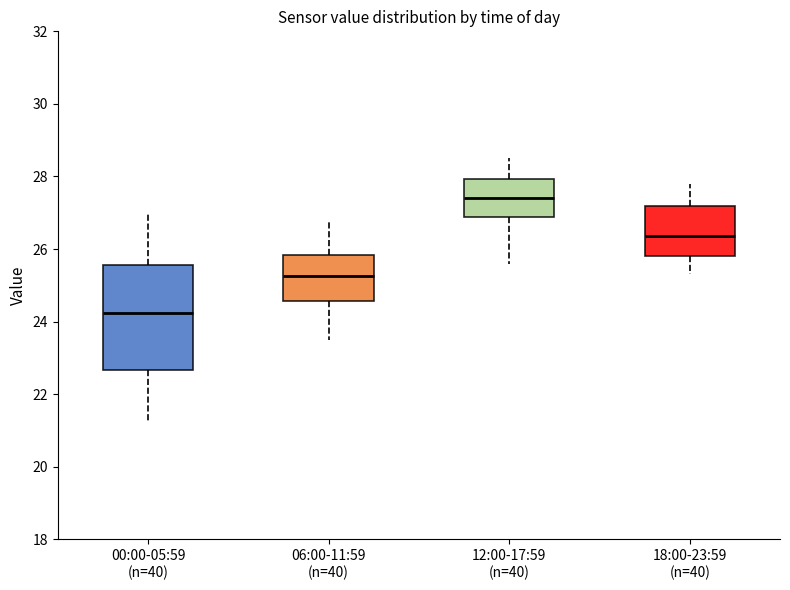

Where does the lower whisker of the box for 18:00-23:59 (n=40) end on the y-axis? The values are not printed on the chart, so give them approximately, as read against the axis.

25.4